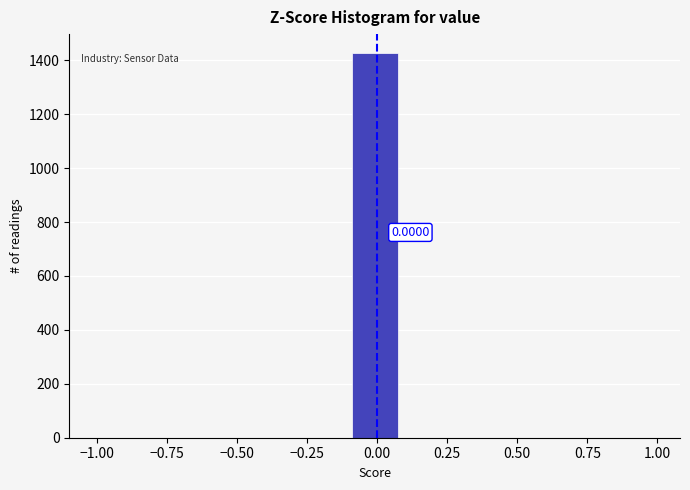

Read against the x-axis, roughly where is the centre of the tallest bar?

0.00